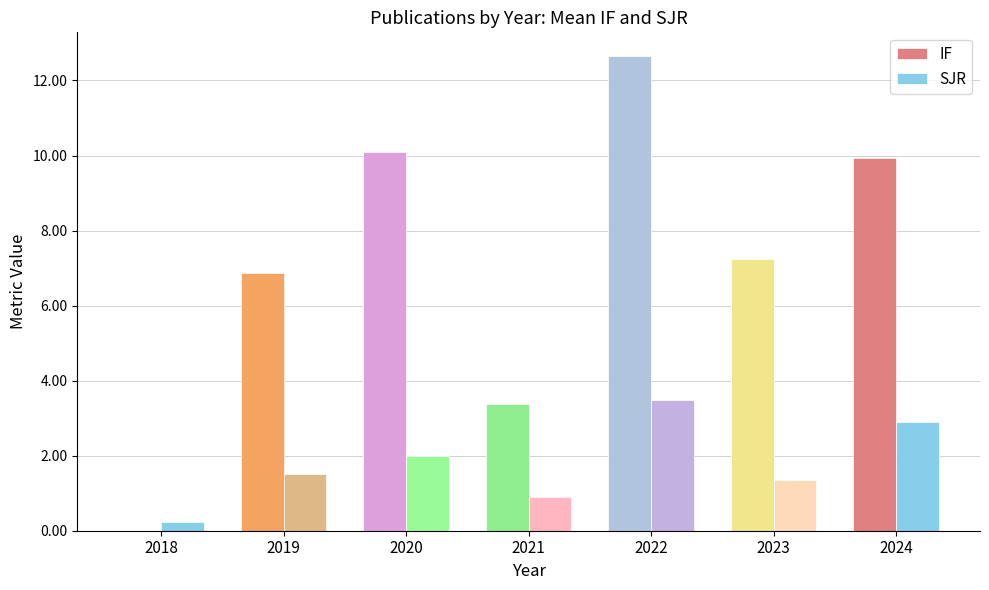

Where does the SJR series first go above 1?

2019